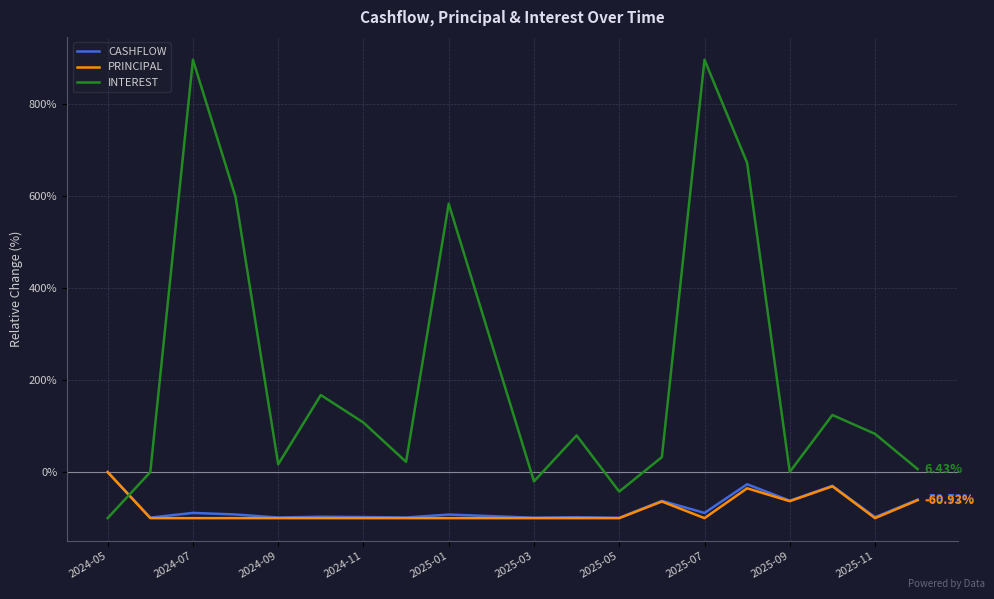

Which series has the largest total across all categories?

INTEREST